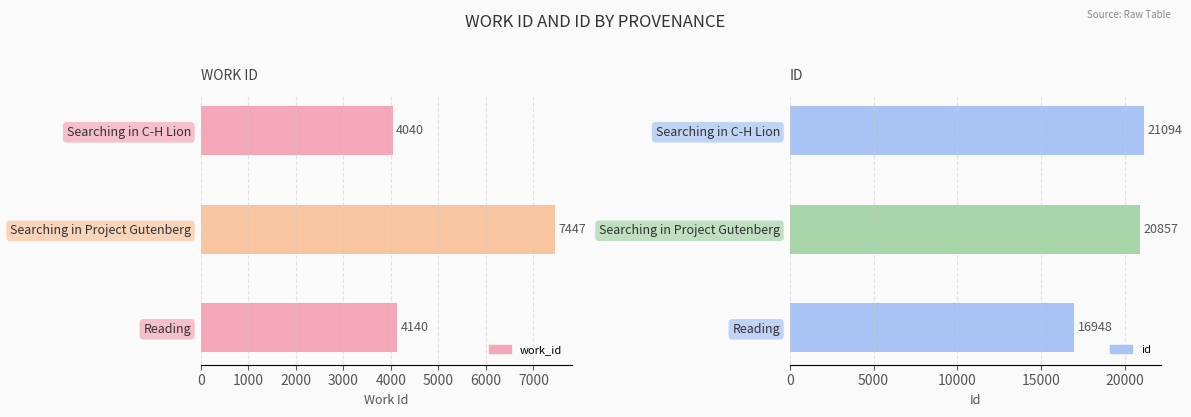

Which series has the widest spread of values?

id